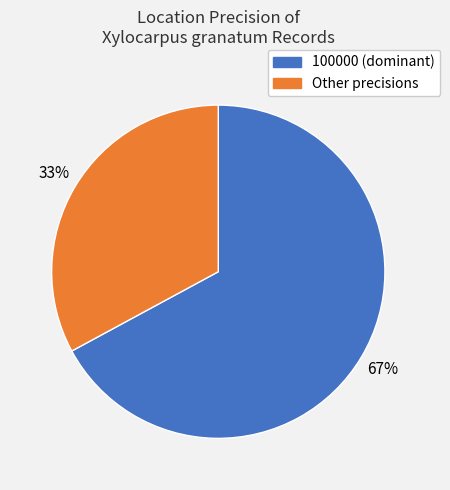

To the nearest percent, what is the difference between the largest and smallest slice percentages?

34%